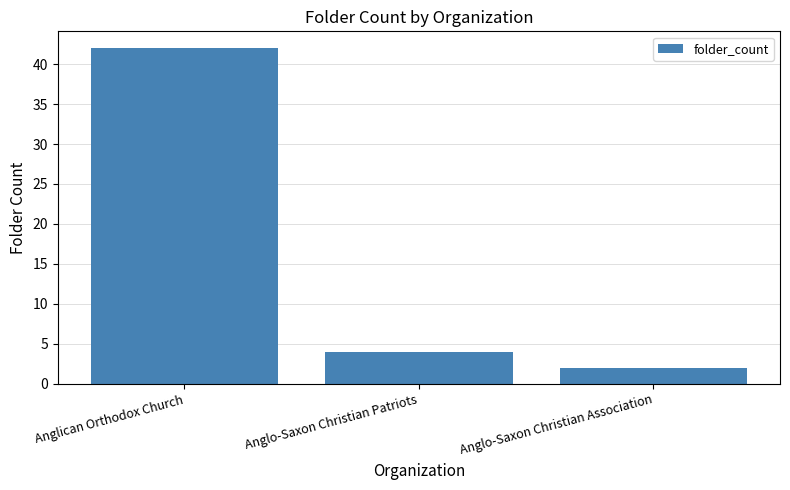

Reading left to right, what are all the values shown in this chart?

Anglican Orthodox Church=42	Anglo-Saxon Christian Patriots=4	Anglo-Saxon Christian Association=2